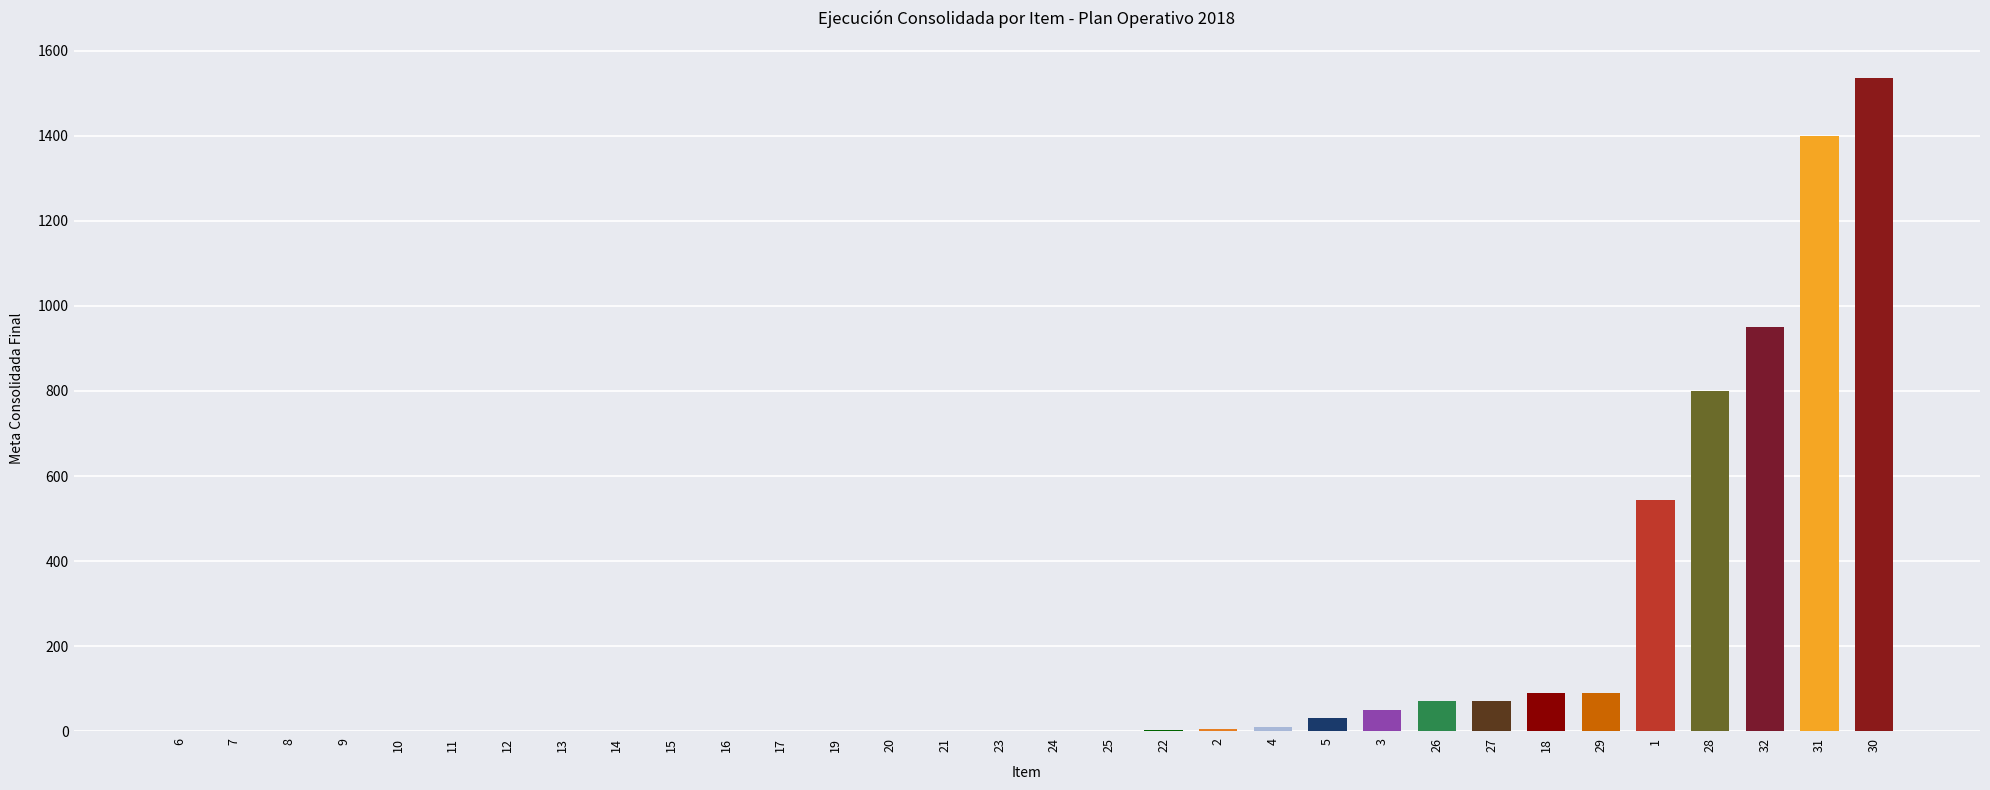

What is the average value?

177